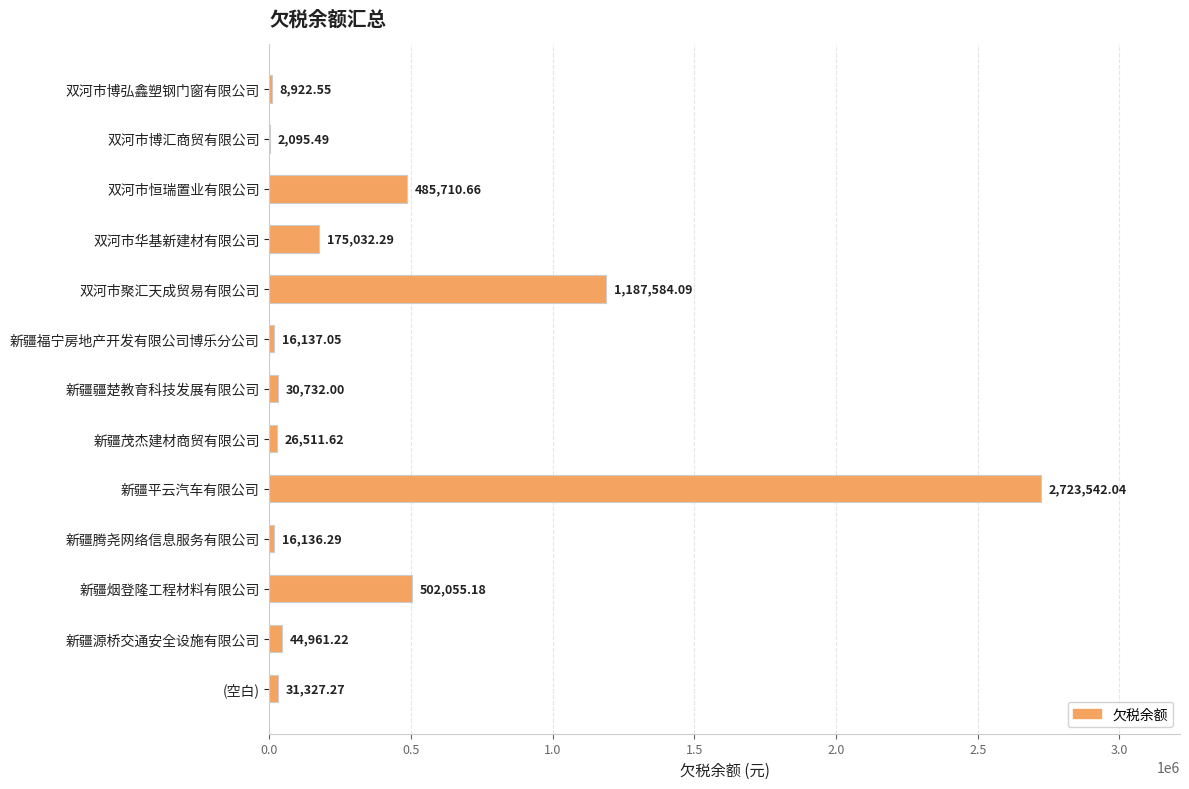

What is the greatest value displayed?

2723542.0